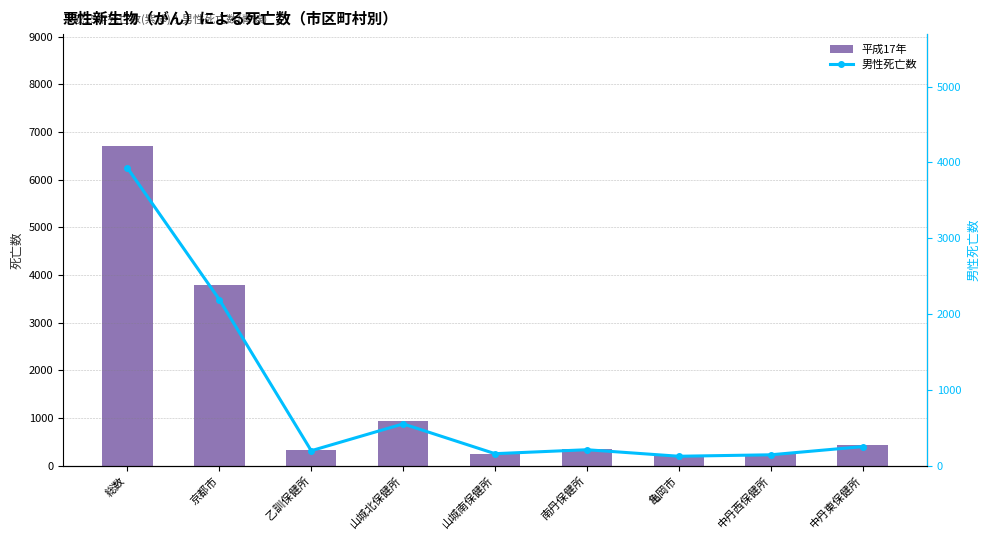

How many values in the 男性死亡数 series exceed 209?

4